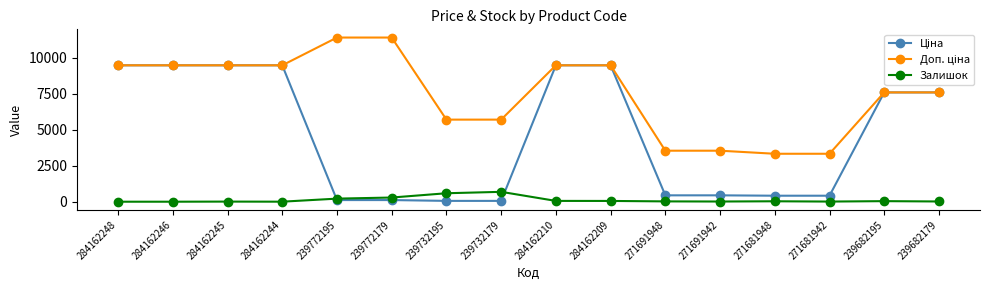

What is the total value across all series at 284162246?

18960.1